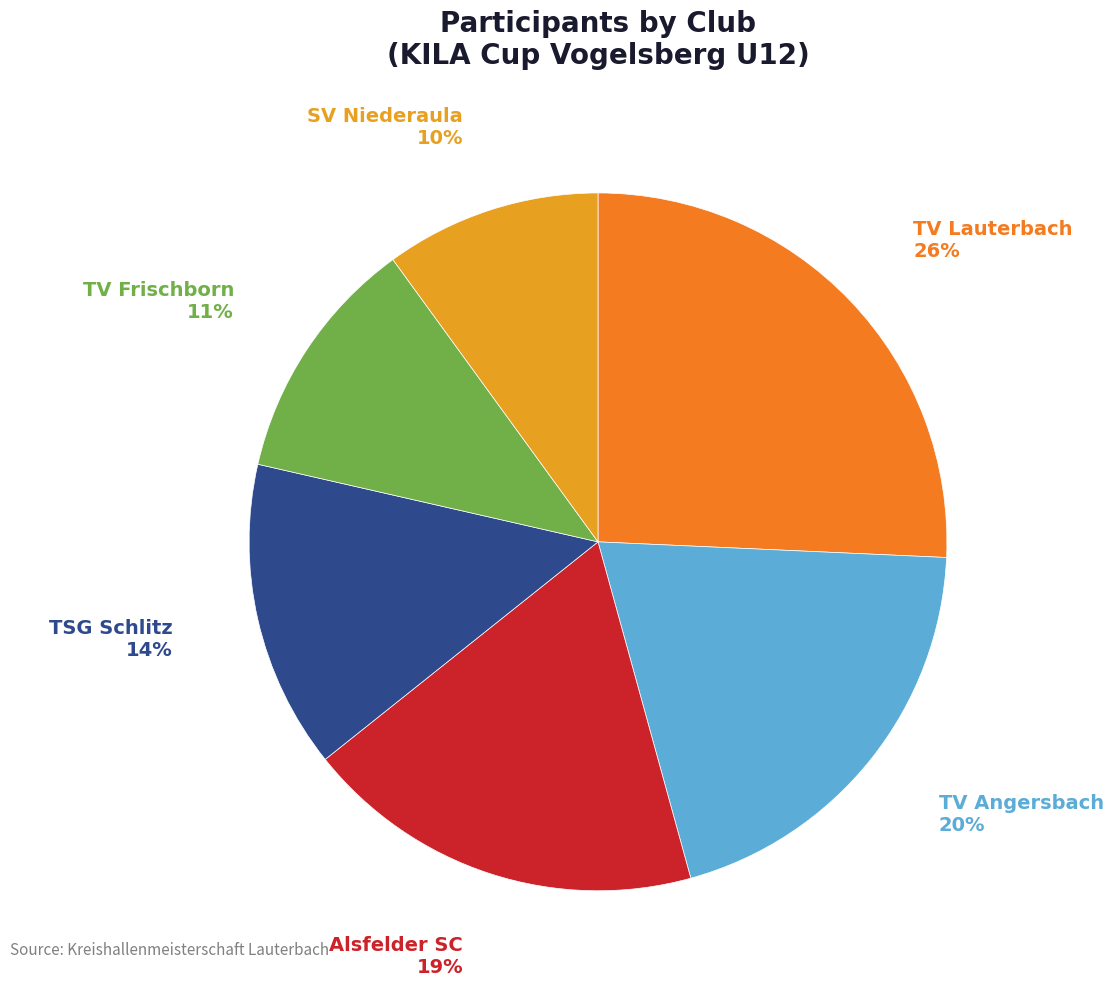

Count the number of slices in the pie.

6